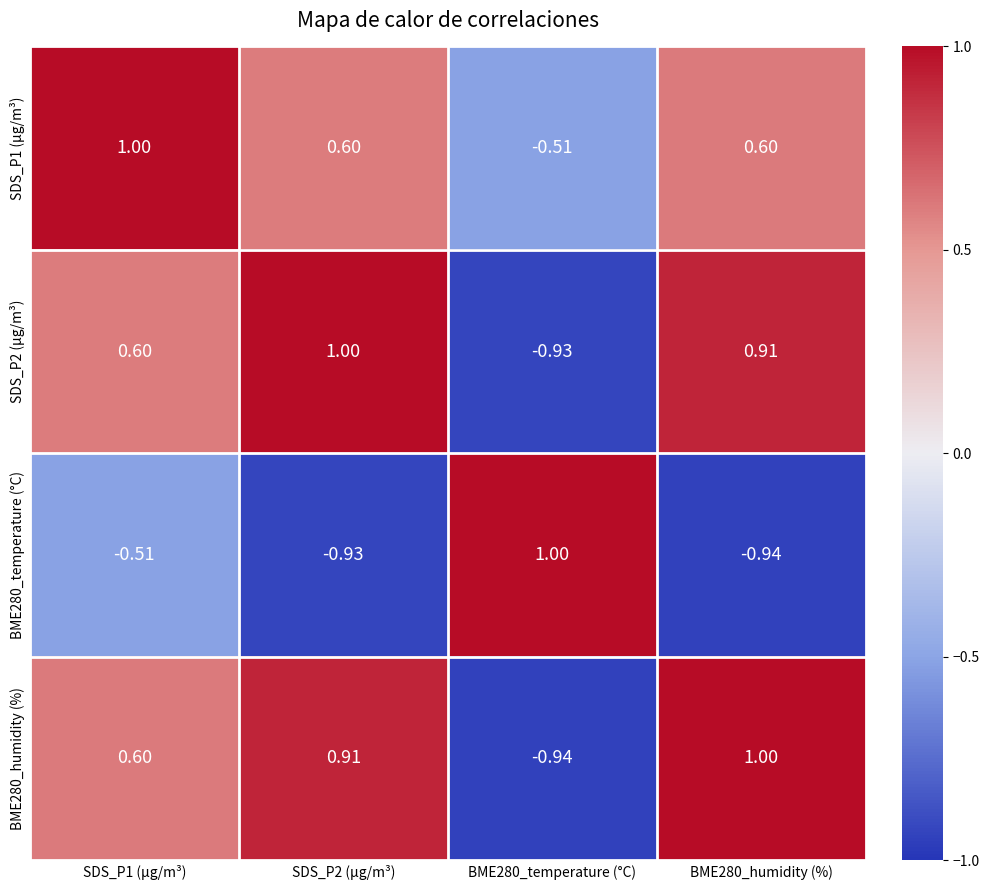

Count the number of categories in the chart.

4